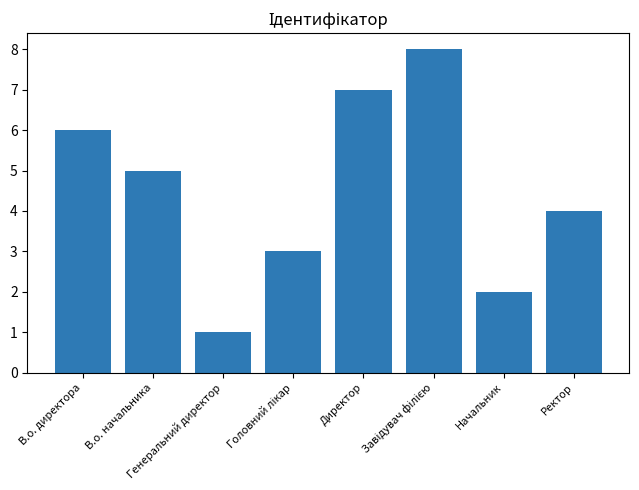

Which label corresponds to the smallest value in the chart?

Генеральний директор